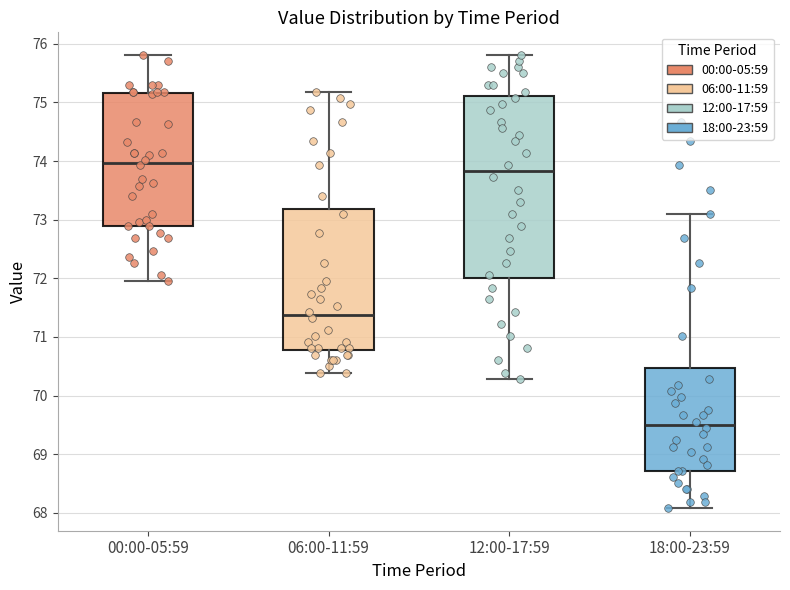

Which box is the tallest, from its lower edge to its upper edge?

12:00-17:59